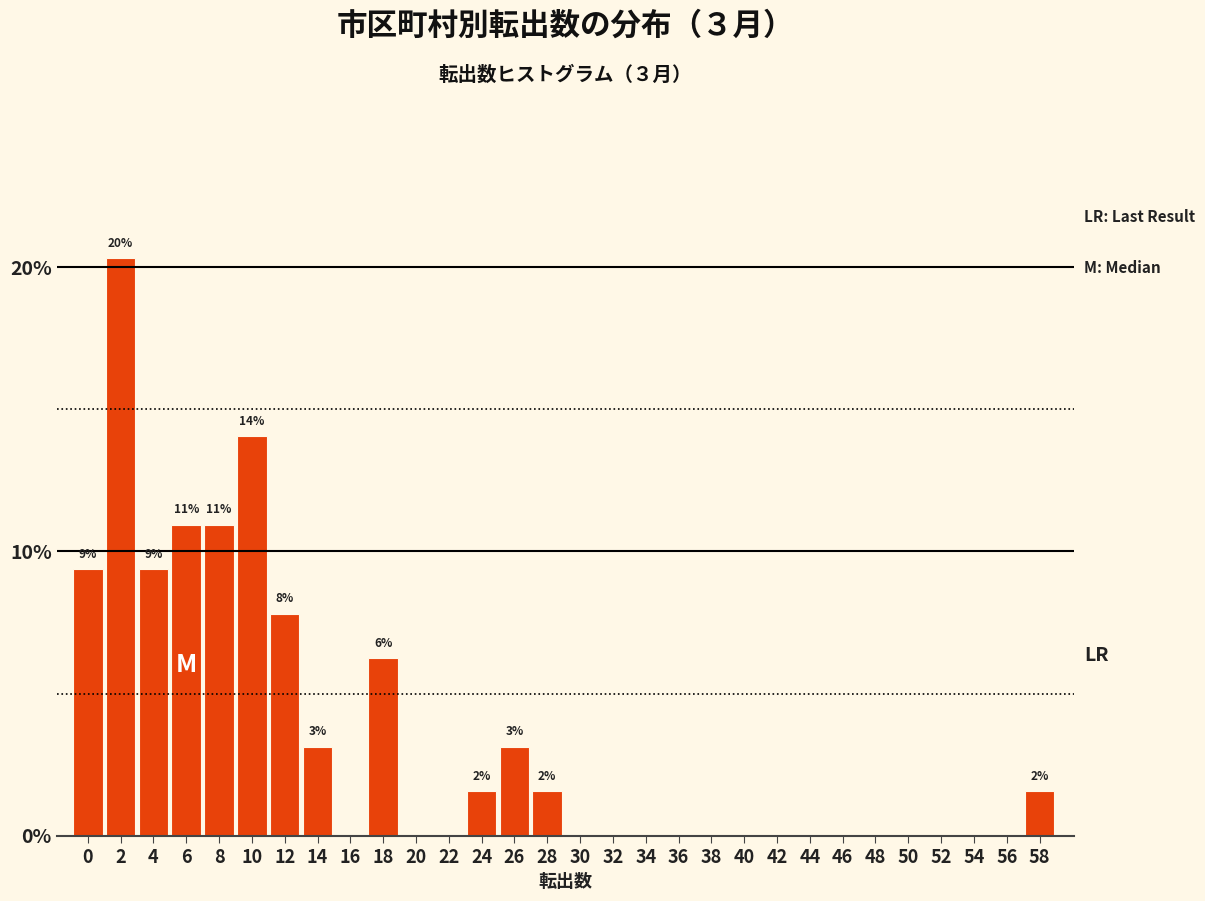

What is the sum of the values at 54 and 28?

1.6